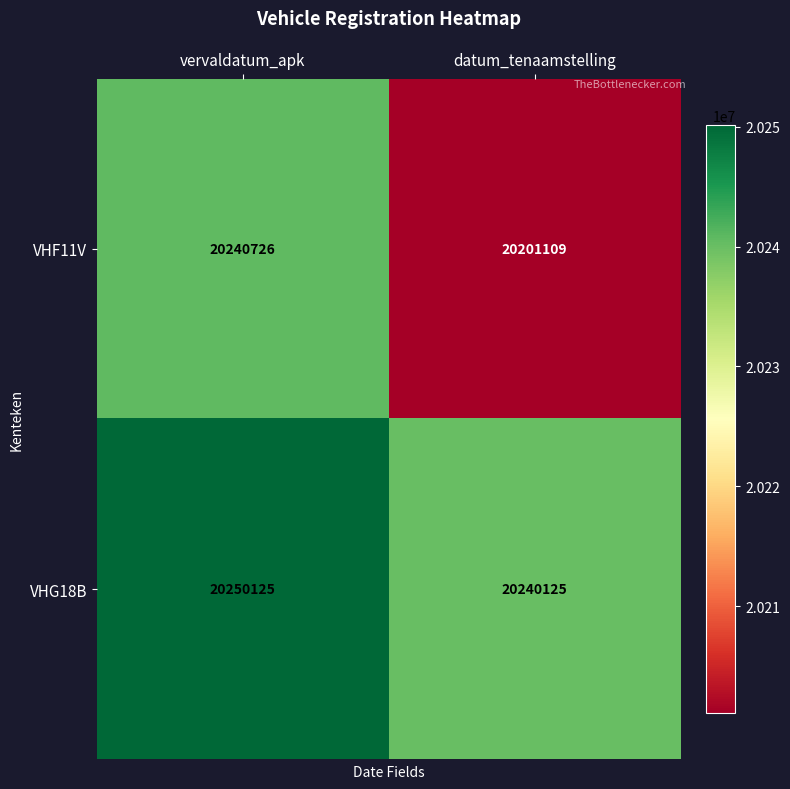

Reading left to right, transcribe all the data shown in this chart.

VHF11V: 20240726	20201109
VHG18B: 20250125	20240125